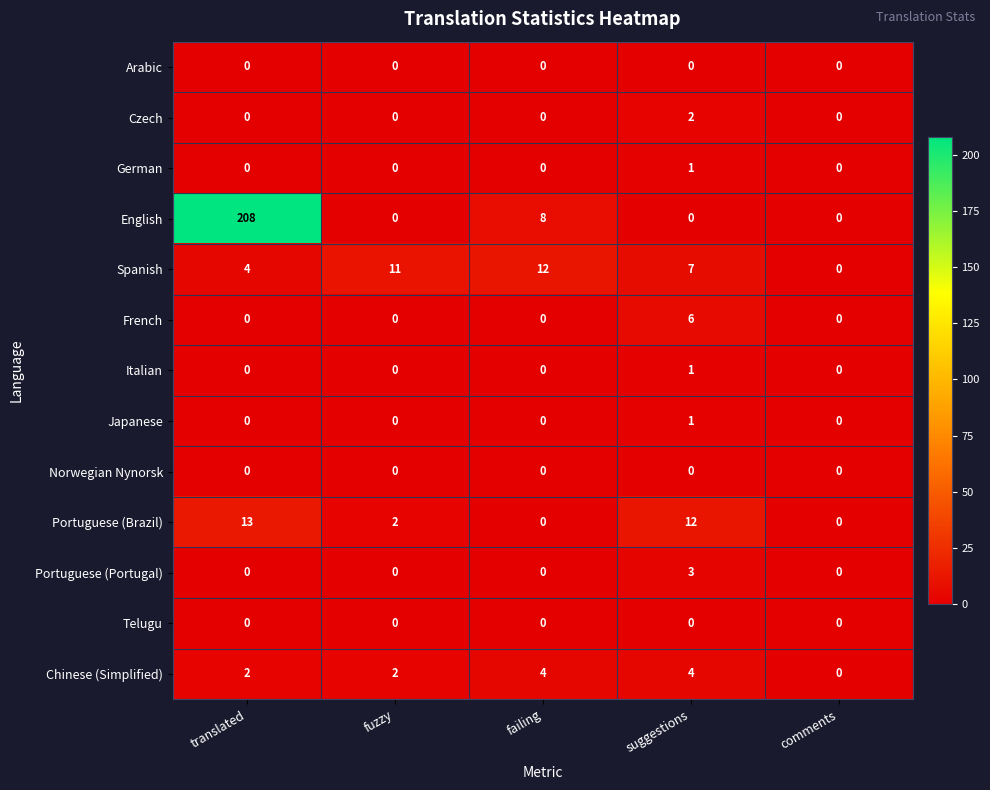

What is the spread (max minus min) of values at suggestions?

12